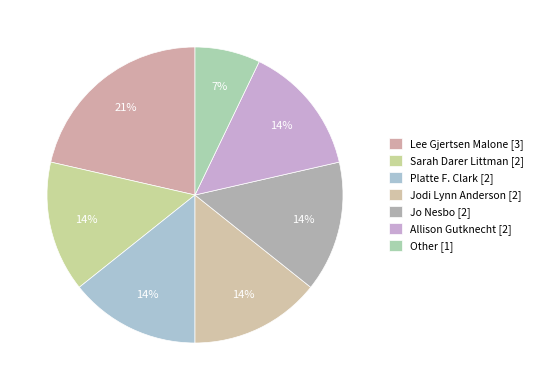

To the nearest percent, what portion does Jo Nesbo [2] represent?

14%